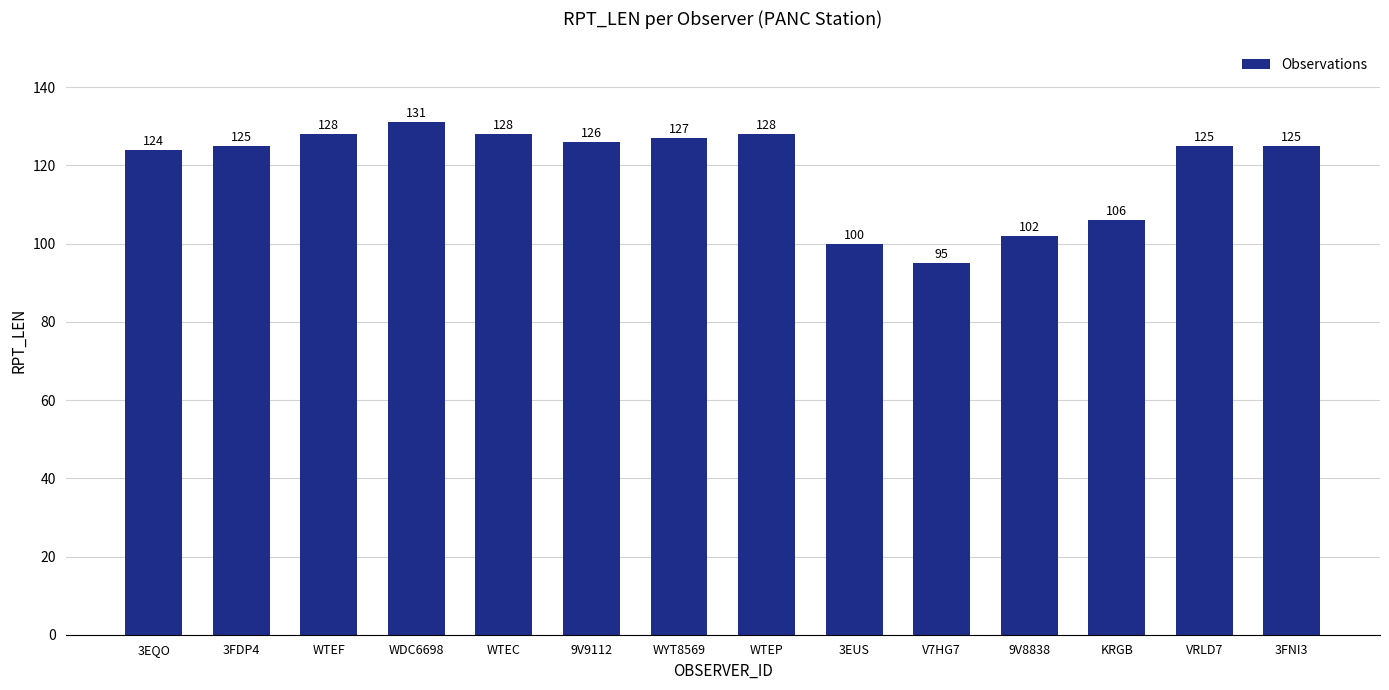

What is the sum of the values at WDC6698 and 9V8838?

233